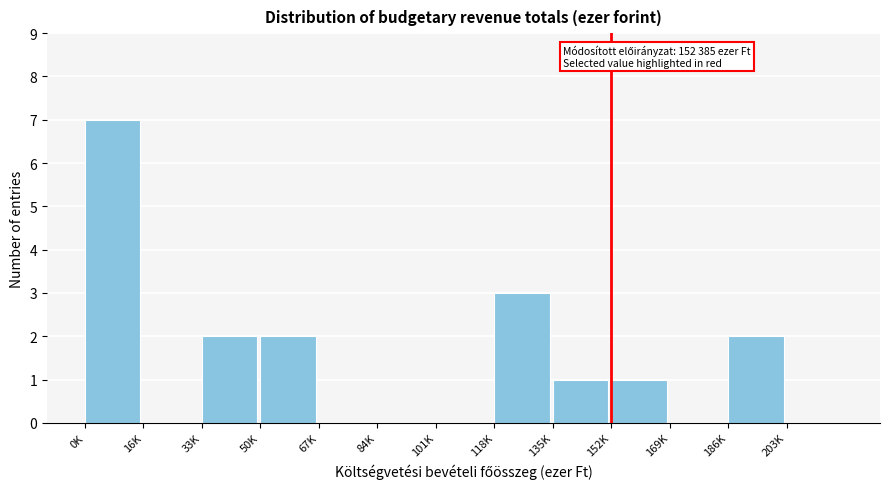

Reading left to right, list all the values displayed in this chart.

0K=7	16K=0	33K=2	50K=2	67K=0	84K=0	101K=0	118K=3	135K=1	152K=1	169K=0	186K=2	203K=0